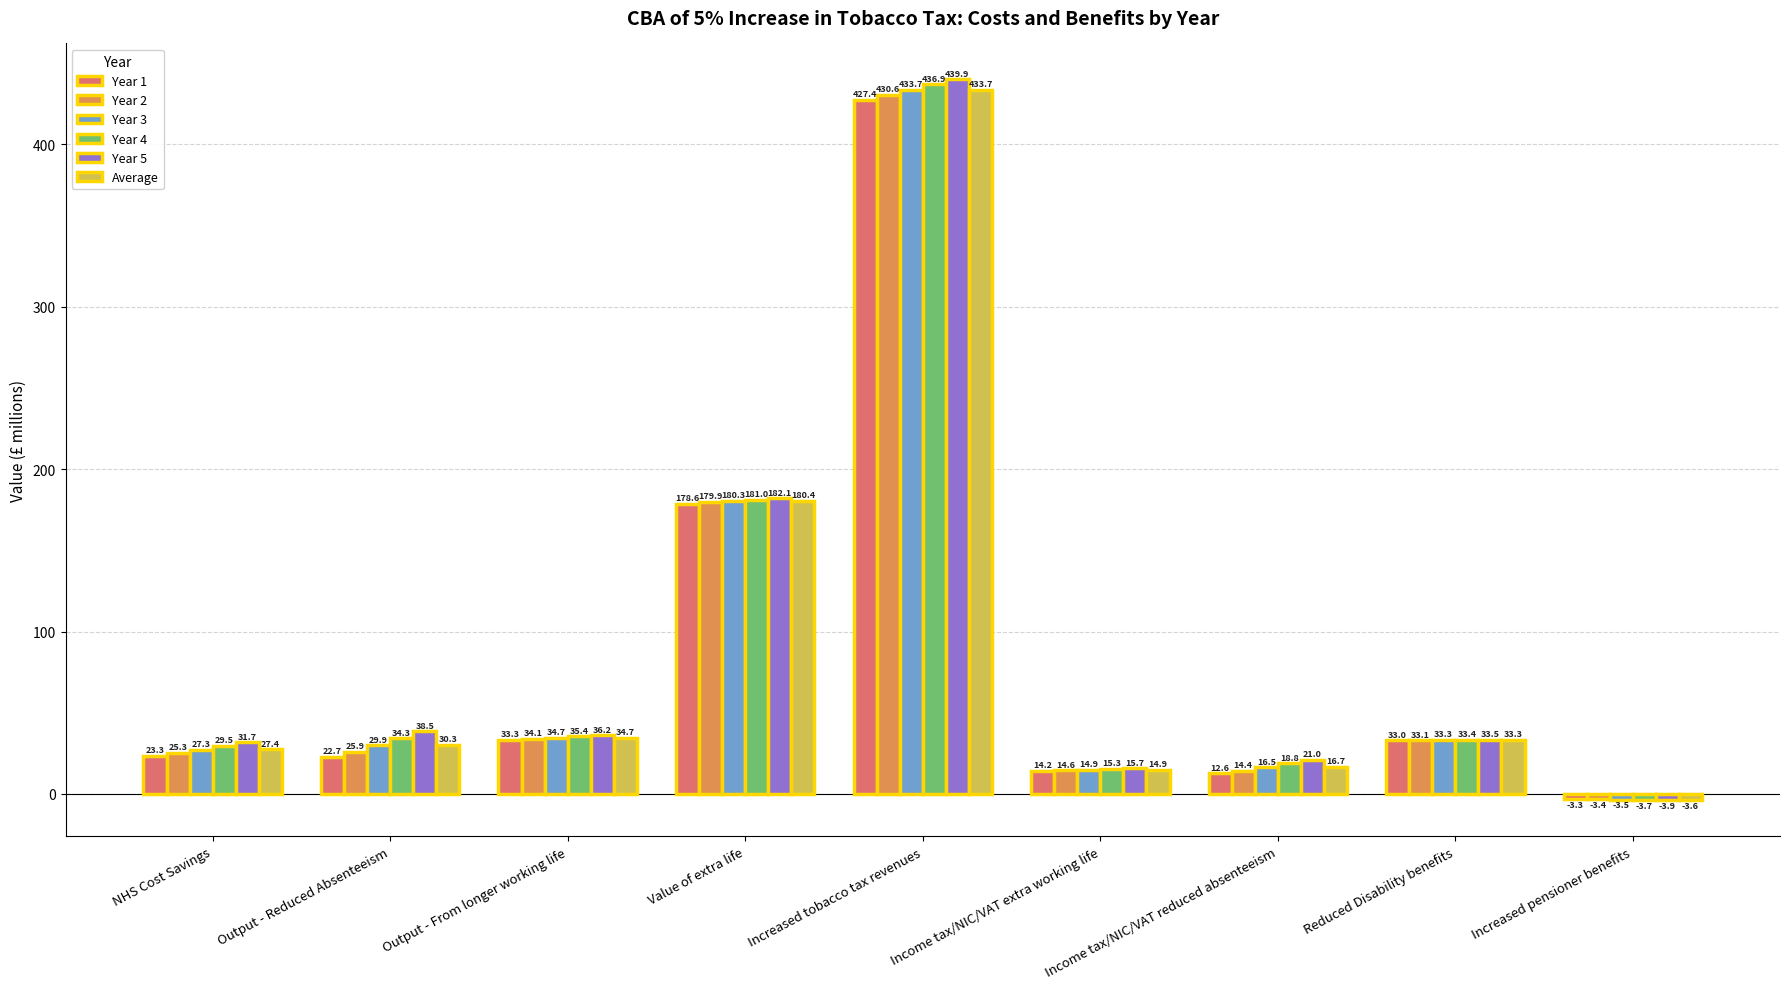

What is the value of the Year 2 bar at the 8th from the left?

33.1